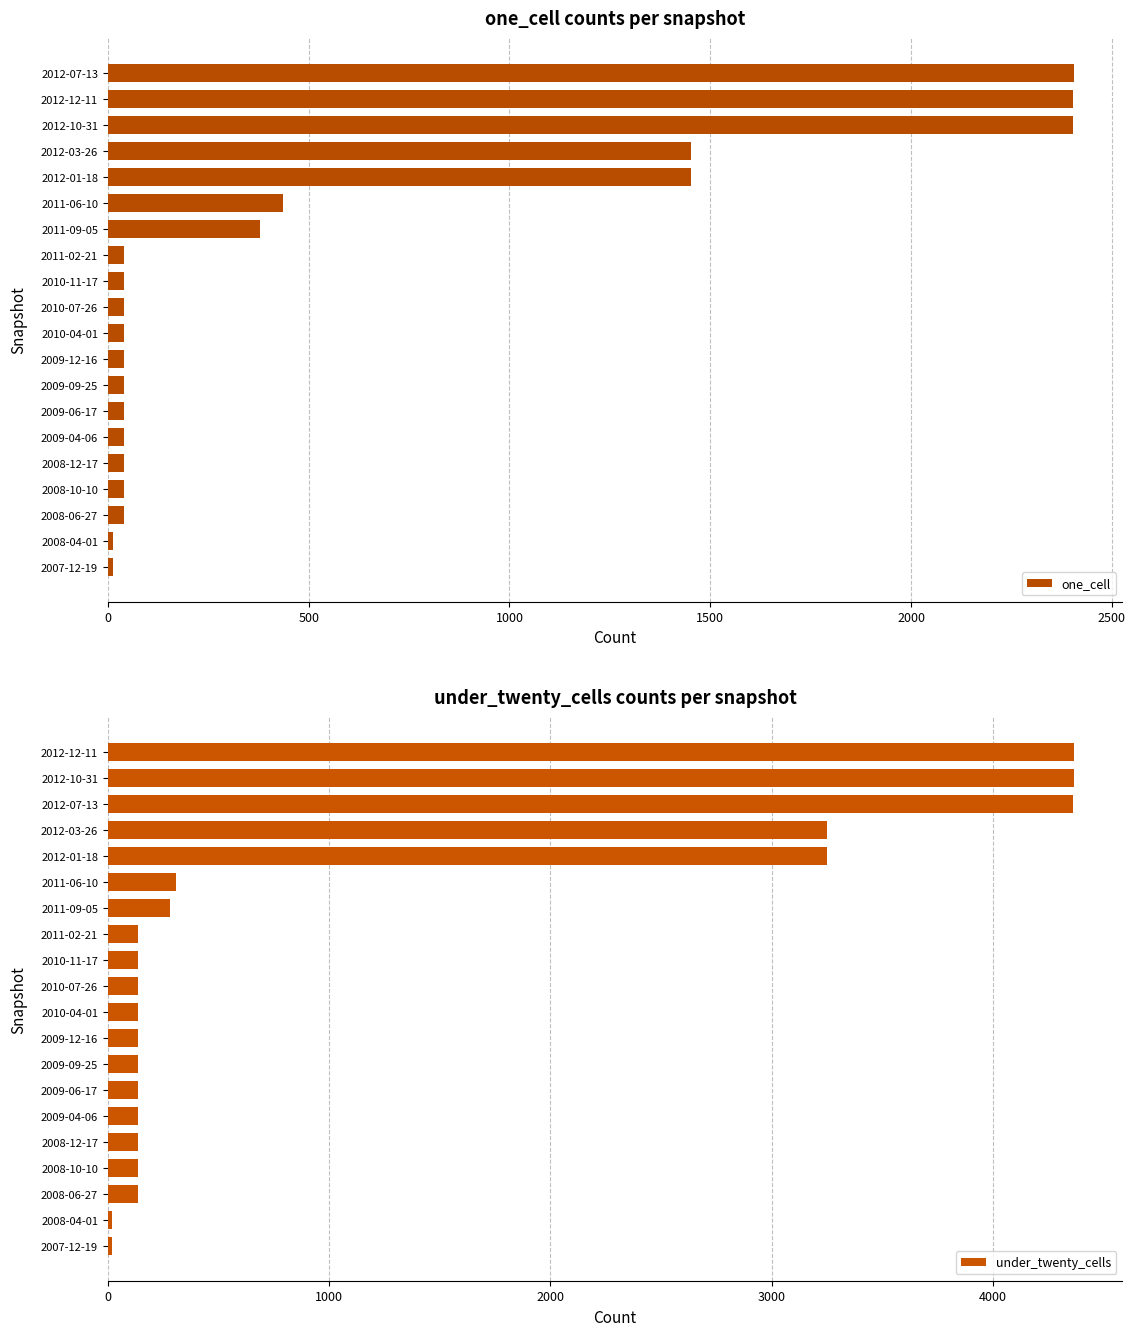

At how many categories does at least one series exceed 1239?

5